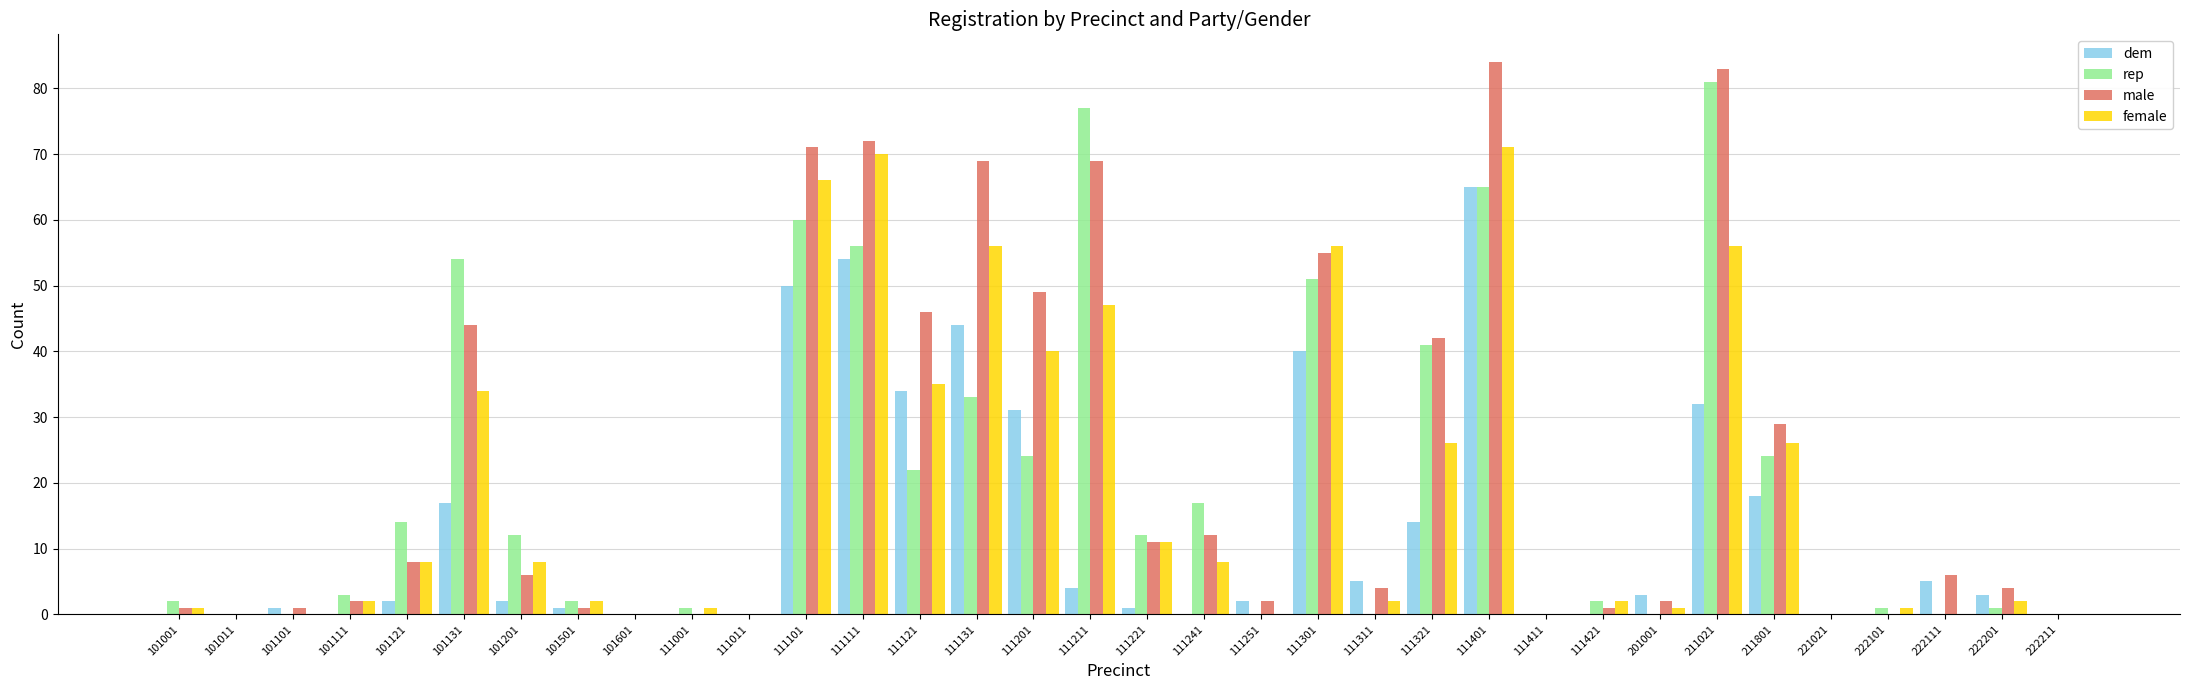

Reading left to right, transcribe all the data shown in this chart.

dem: 101001=0	101011=0	101101=1	101111=0	101121=2	101131=17	101201=2	101501=1	101601=0	111001=0	111011=0	111101=50	111111=54	111121=34	111131=44	111201=31	111211=4	111221=1	111241=0	111251=2	111301=40	111311=5	111321=14	111401=65	111411=0	111421=0	201001=3	211021=32	211801=18	221021=0	222101=0	222111=5	222201=3	222211=0
rep: 101001=2	101011=0	101101=0	101111=3	101121=14	101131=54	101201=12	101501=2	101601=0	111001=1	111011=0	111101=60	111111=56	111121=22	111131=33	111201=24	111211=77	111221=12	111241=17	111251=0	111301=51	111311=0	111321=41	111401=65	111411=0	111421=2	201001=0	211021=81	211801=24	221021=0	222101=1	222111=0	222201=1	222211=0
male: 101001=1	101011=0	101101=1	101111=2	101121=8	101131=44	101201=6	101501=1	101601=0	111001=0	111011=0	111101=71	111111=72	111121=46	111131=69	111201=49	111211=69	111221=11	111241=12	111251=2	111301=55	111311=4	111321=42	111401=84	111411=0	111421=1	201001=2	211021=83	211801=29	221021=0	222101=0	222111=6	222201=4	222211=0
female: 101001=1	101011=0	101101=0	101111=2	101121=8	101131=34	101201=8	101501=2	101601=0	111001=1	111011=0	111101=66	111111=70	111121=35	111131=56	111201=40	111211=47	111221=11	111241=8	111251=0	111301=56	111311=2	111321=26	111401=71	111411=0	111421=2	201001=1	211021=56	211801=26	221021=0	222101=1	222111=0	222201=2	222211=0